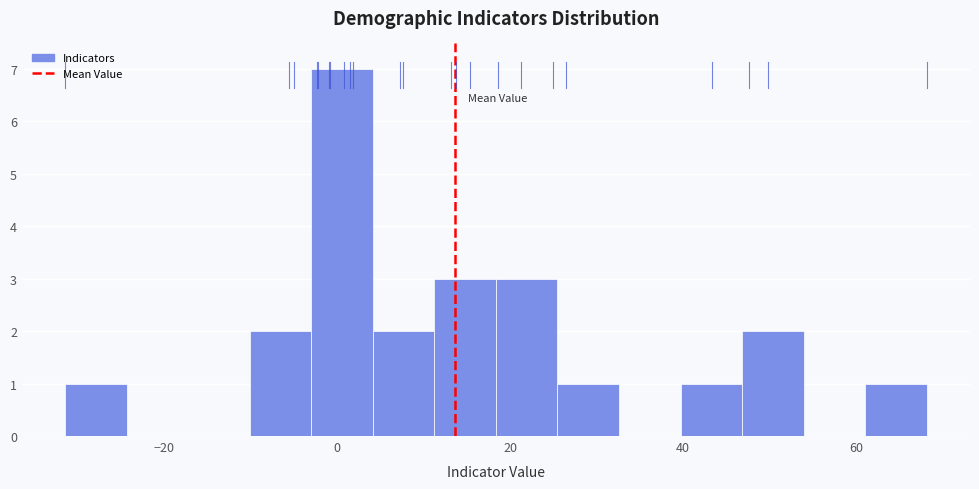

Read against the x-axis, roughly where is the centre of the tallest bar?

0